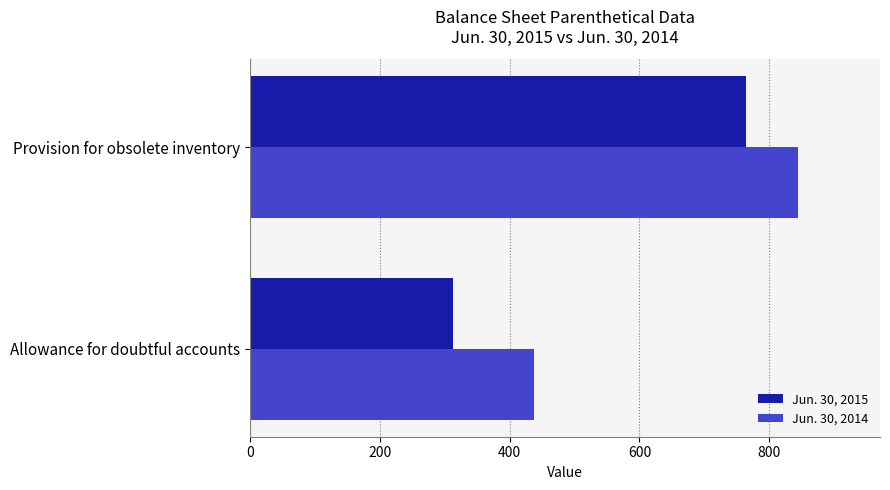

Count the number of categories in the chart.

2